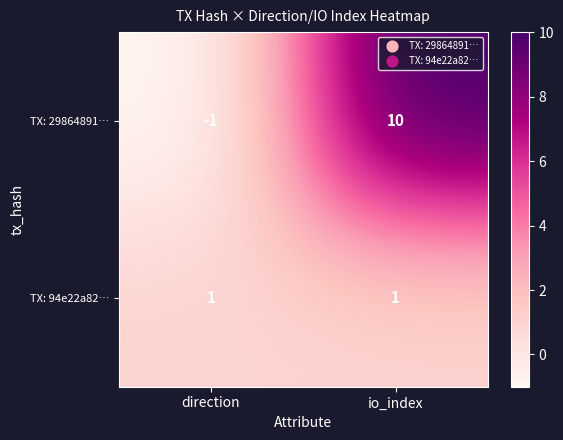

Which series has the widest spread of values?

TX: 29864891…